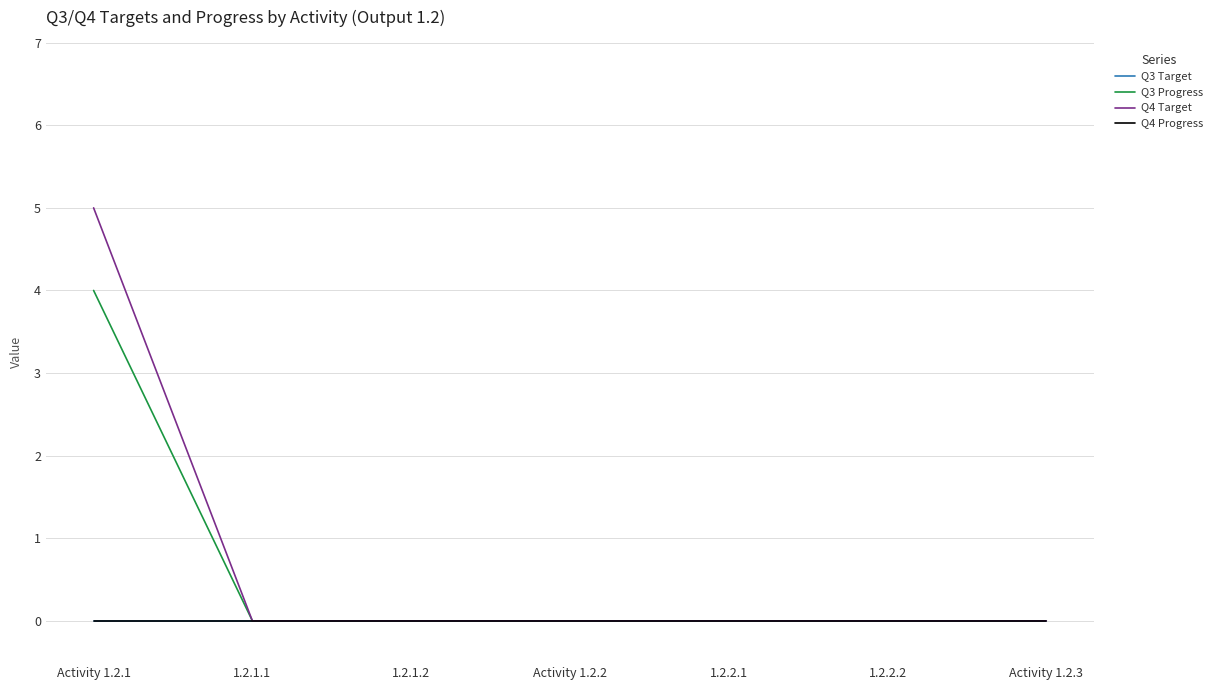

True or false: Q3 Target and Q4 Progress cross at least once.

False